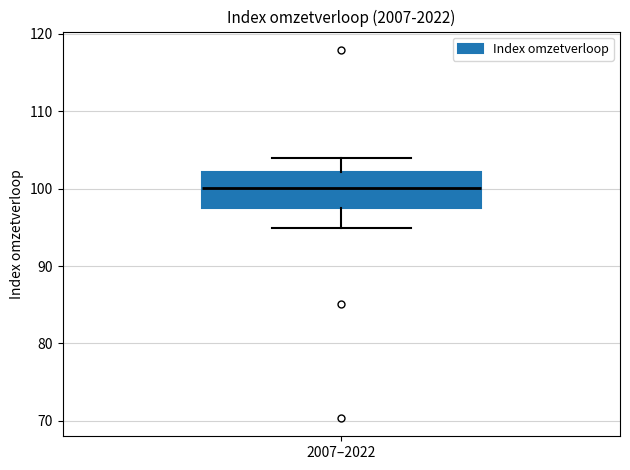

Read this box plot against the y-axis: the position of the median line, the range covered by the box, and the ends of both whiskers. The values are not printed on the chart, so give them approximately, as read against the axis.

median 100, box 97 to 102, whiskers 95 to 104